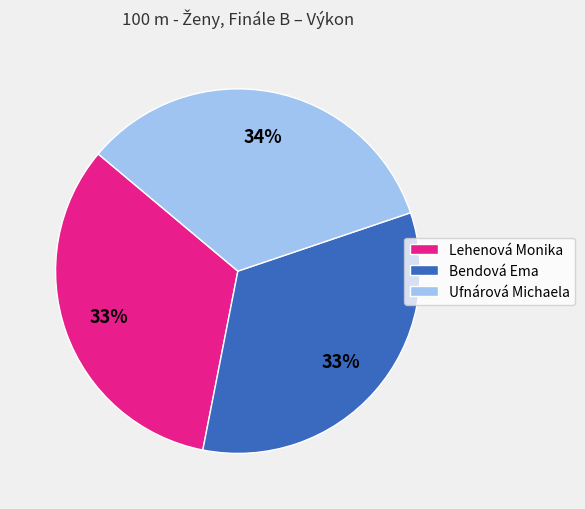

To the nearest percent, what portion does Ufnárová Michaela represent?

34%